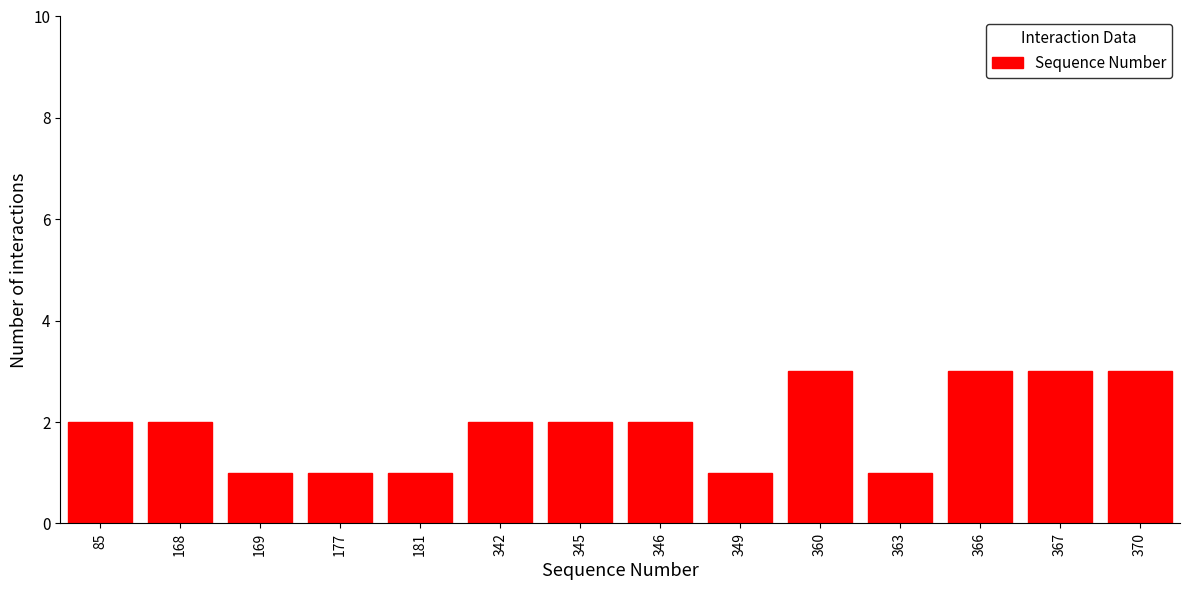

Reading left to right, what are all the values shown in this chart?

2	2	1	1	1	2	2	2	1	3	1	3	3	3